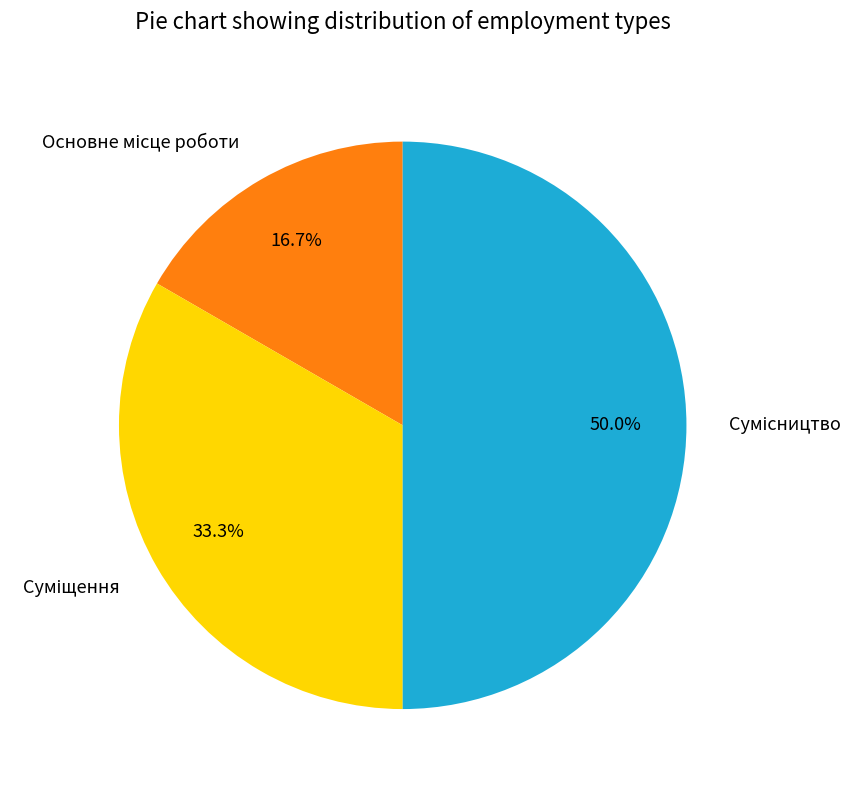

How many slices are in this pie chart?

3